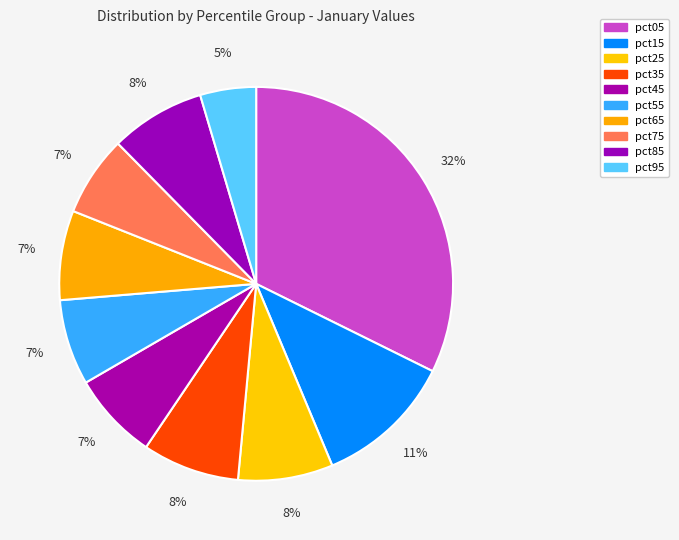

Is there any slice that represents more than half of the pie?

No